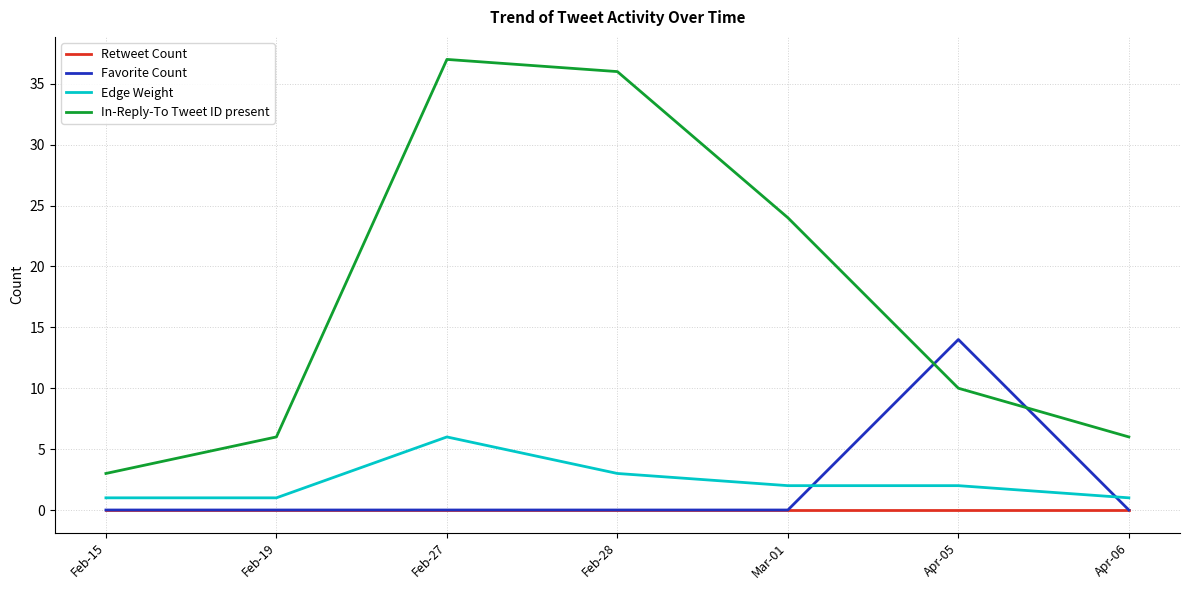

What position from the right is Apr-05?

2